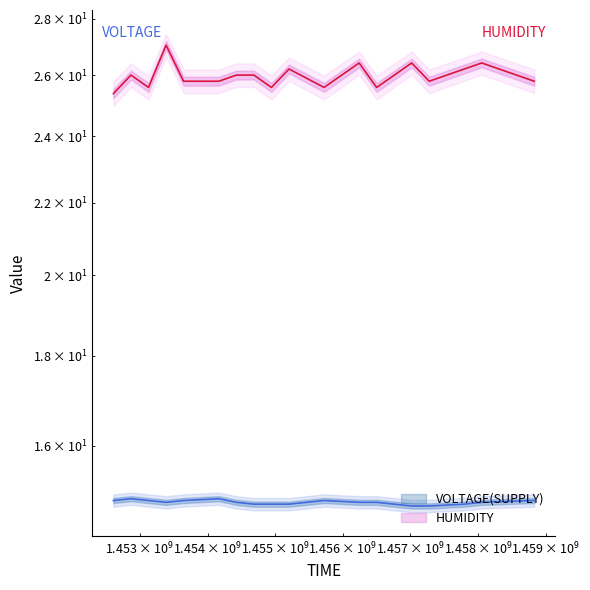

How many lines are shown in the chart?

2